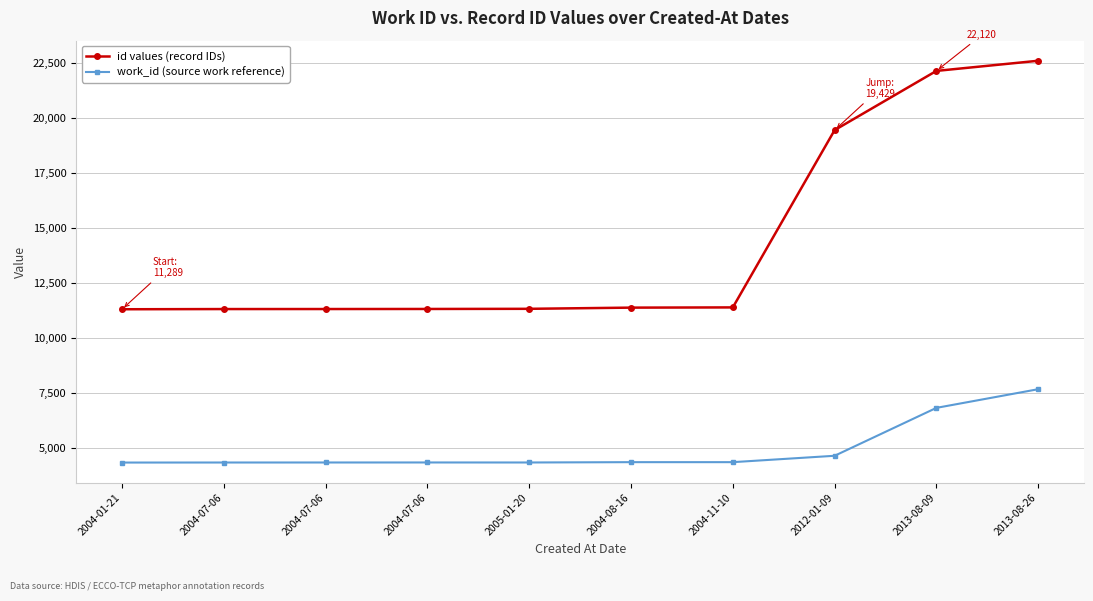

How many lines are shown in the chart?

2